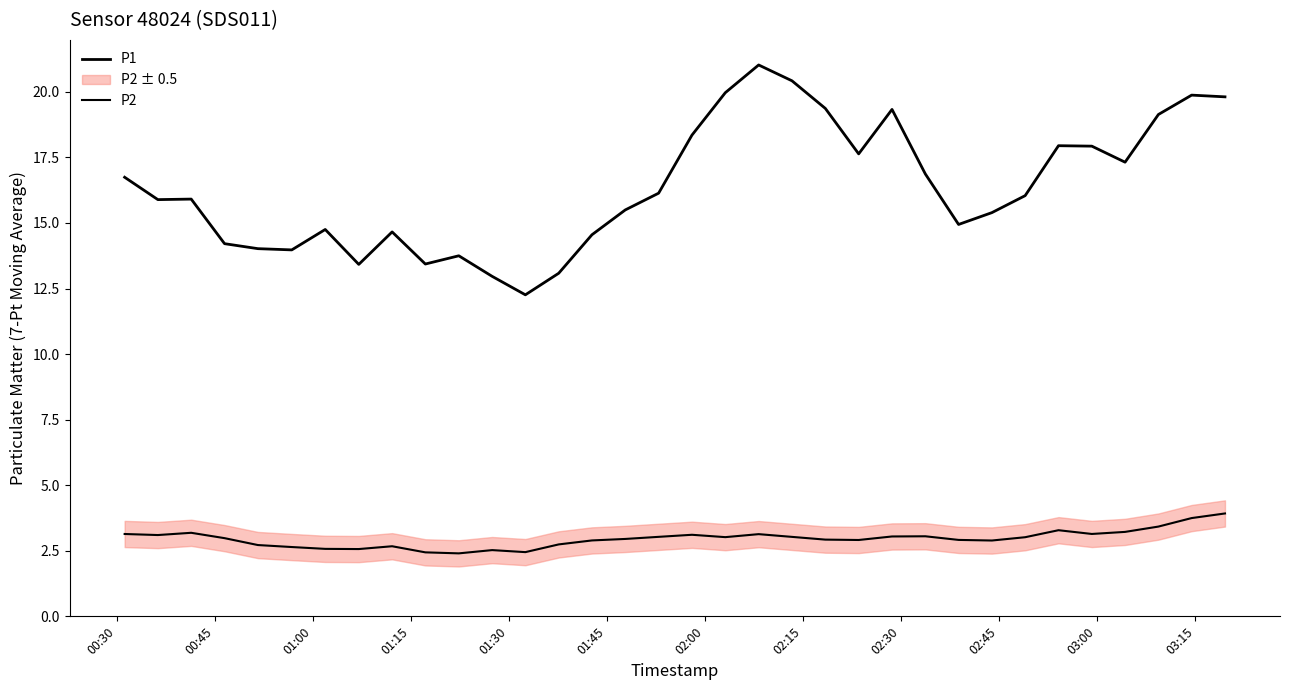

How many values in the P2 series exceed 2?

34